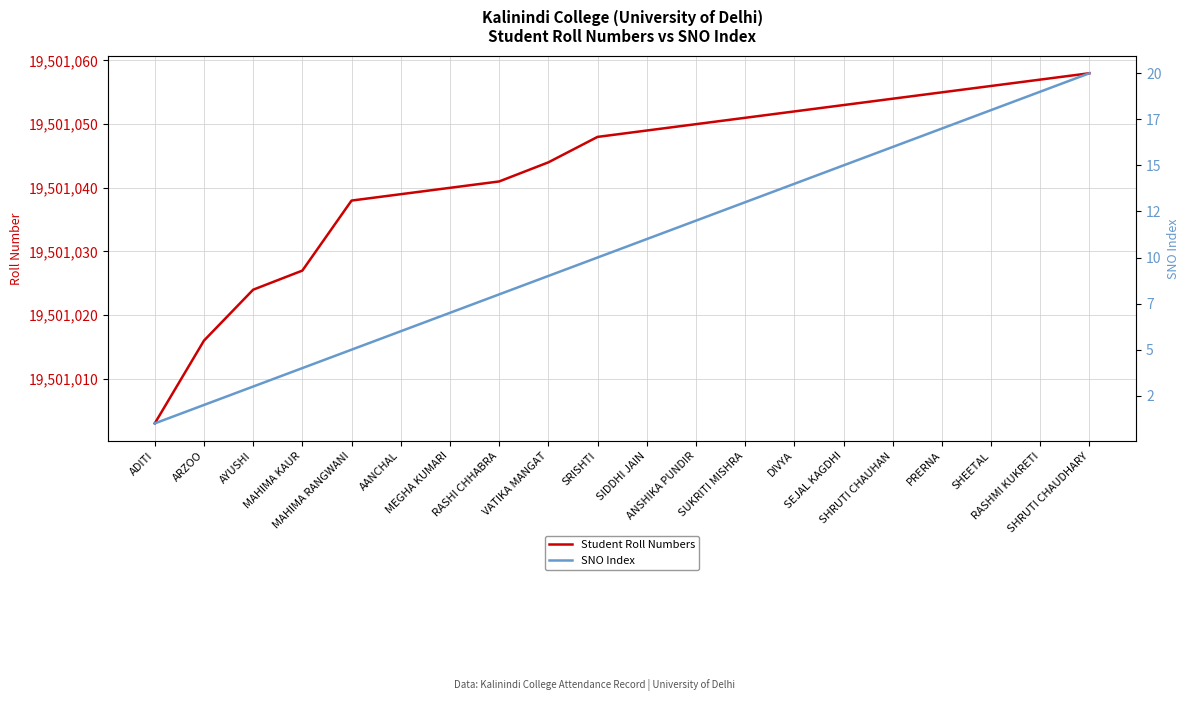

At which category is the sum across all series the highest?

SHRUTI CHAUDHARY